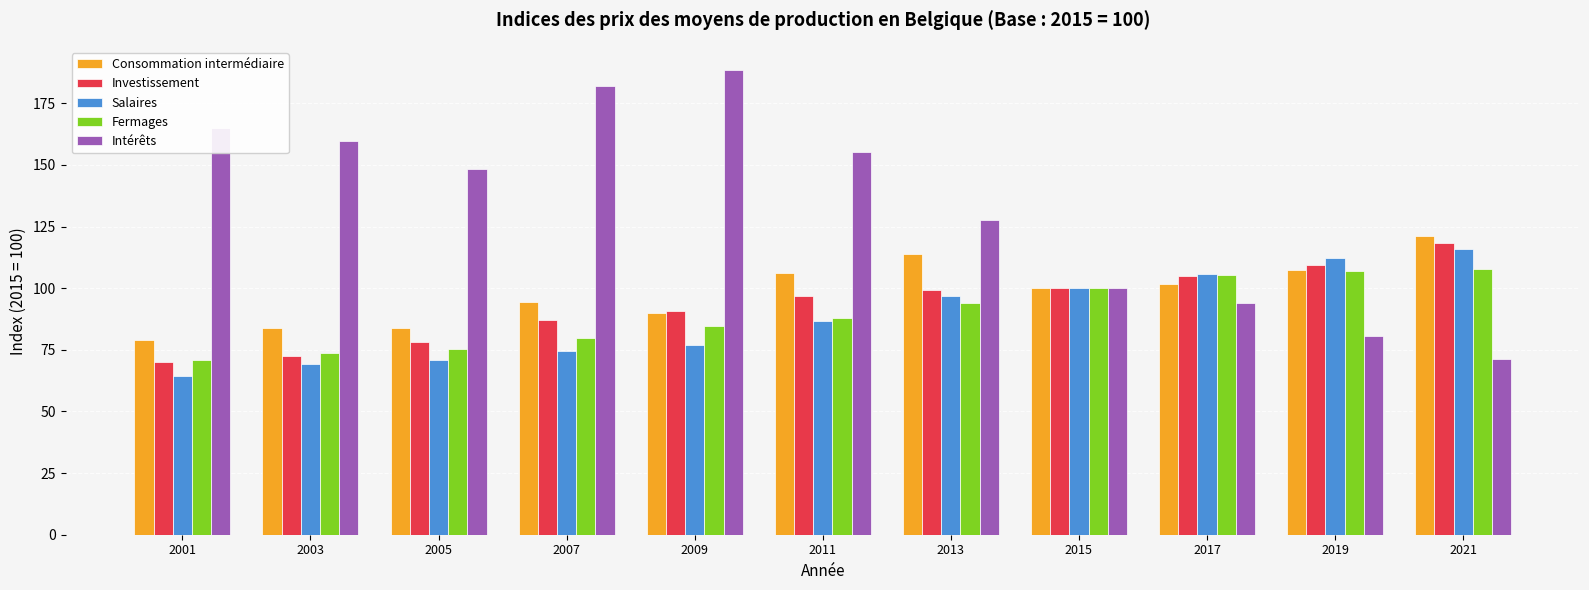

Is the value of Consommation intermédiaire at 2013 greater than the value of Salaires at 2015?

Yes